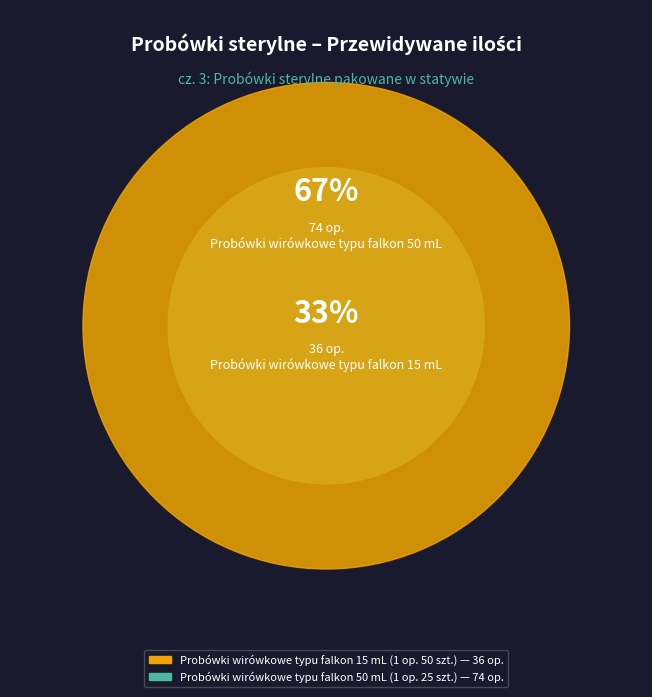

Which category has the biggest portion of the pie?

Probówki wirówkowe typu falkon 50 mL (1 op. 25 szt.)